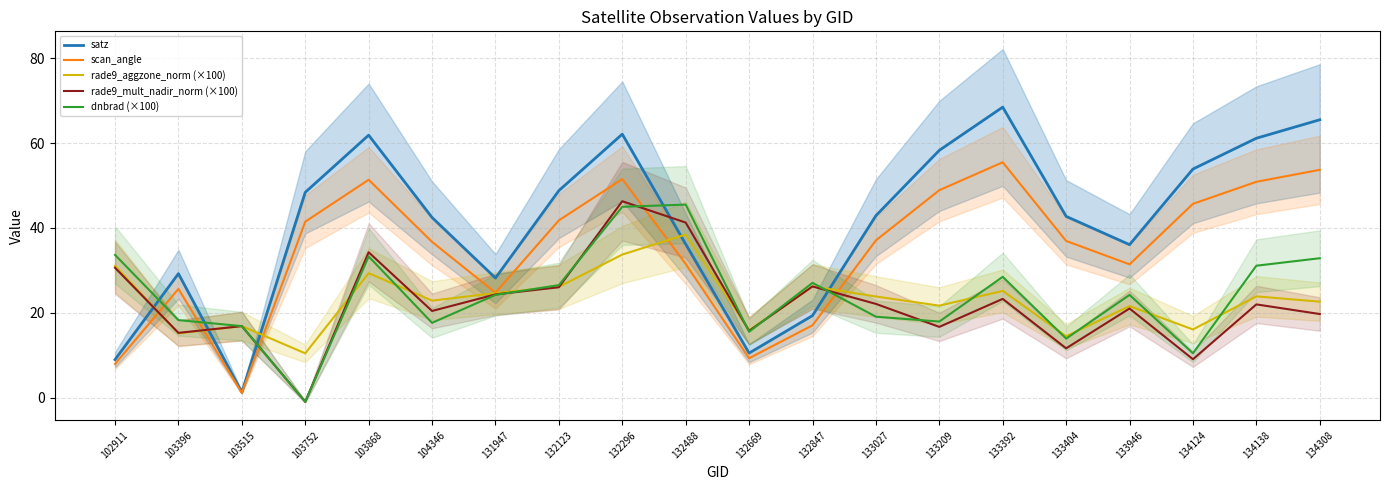

At which label is rade9_aggzone_norm (×100) closest to 24?

134138